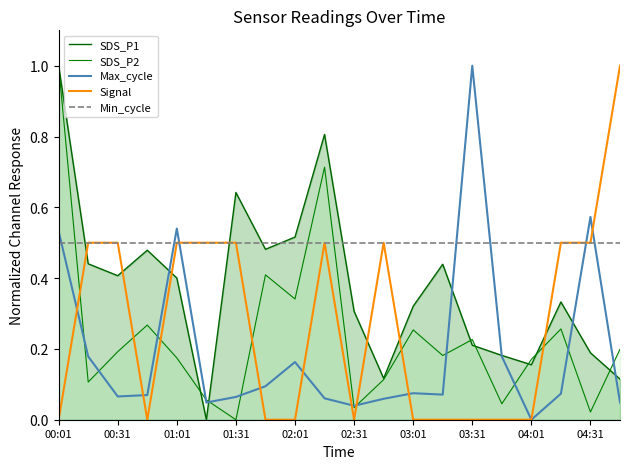

How many times do SDS_P1 and Min_cycle cross each other?

5